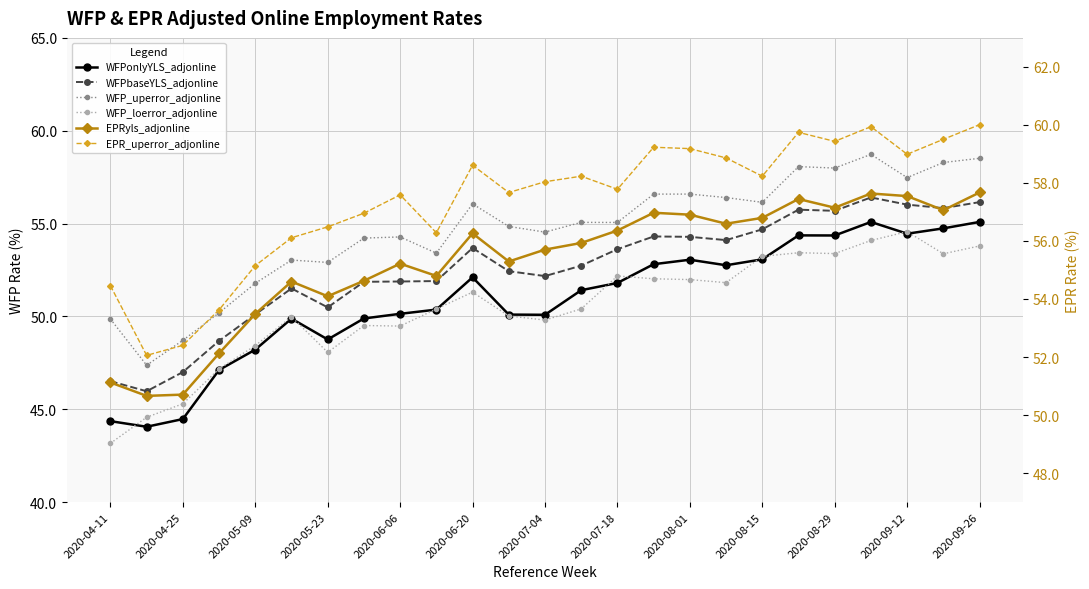

The value of WFP_loerror_adjonline at 2020-04-25 is 24.2. True or false?

False